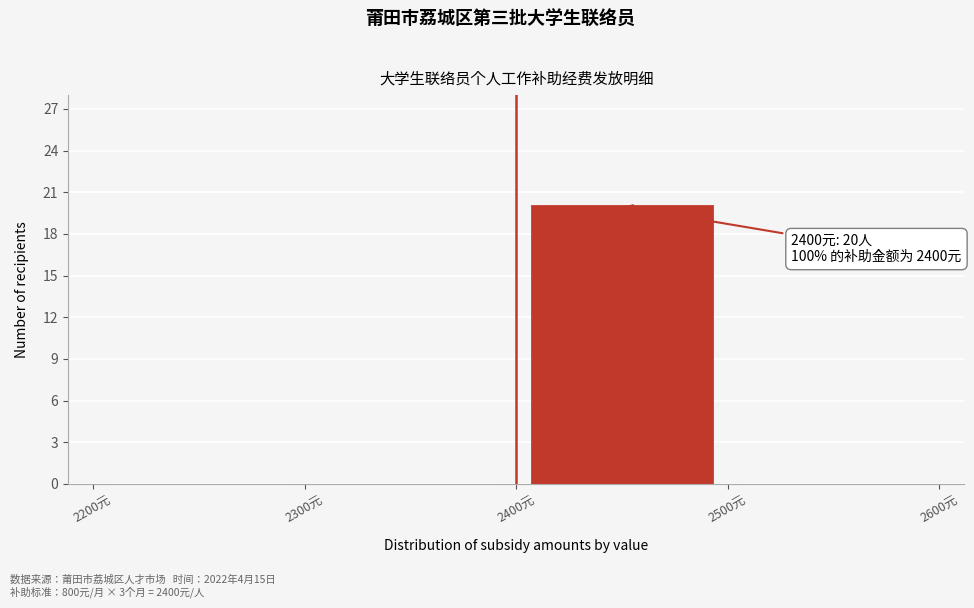

Which range on the x-axis has the tallest bar?

2400 to 2500